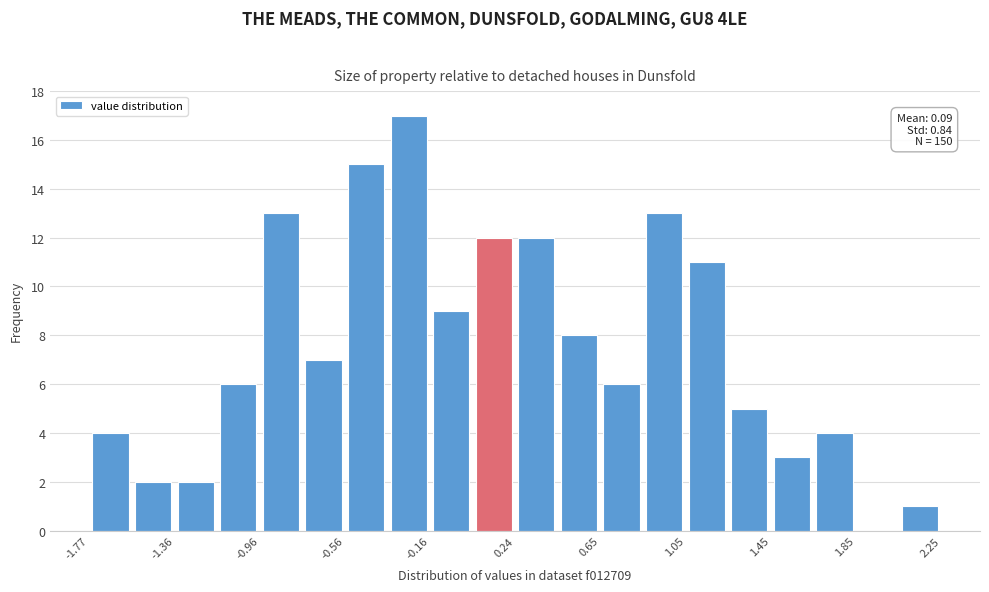

Over which range of the x-axis is the bar tallest?

-0.35 to -0.15